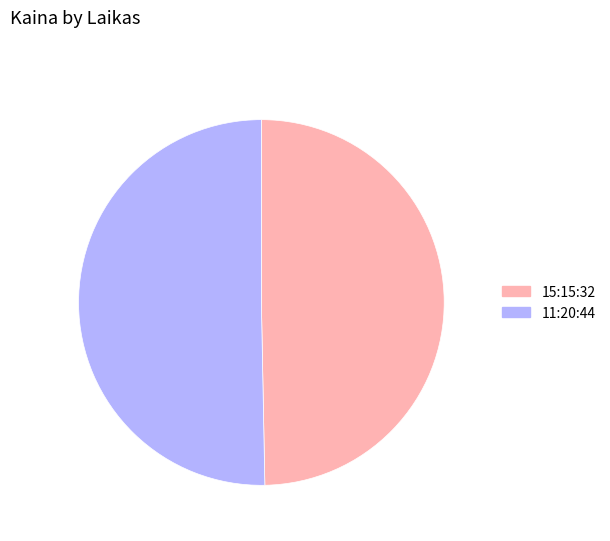

The 15:15:32 slice represents 50% of the pie. True or false?

True